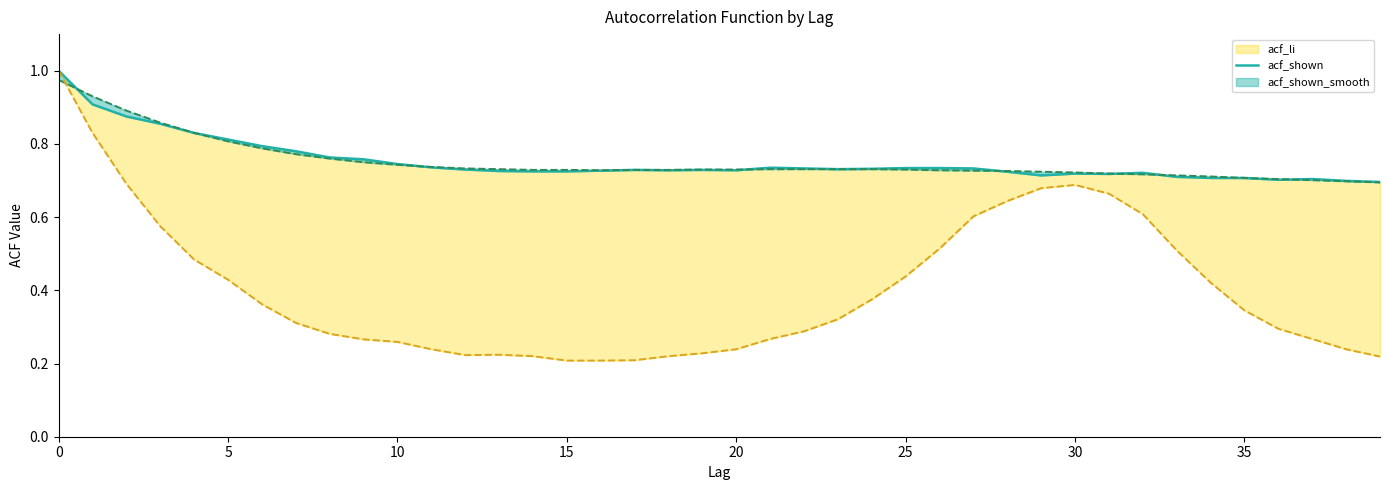

How many lines are shown in the chart?

1